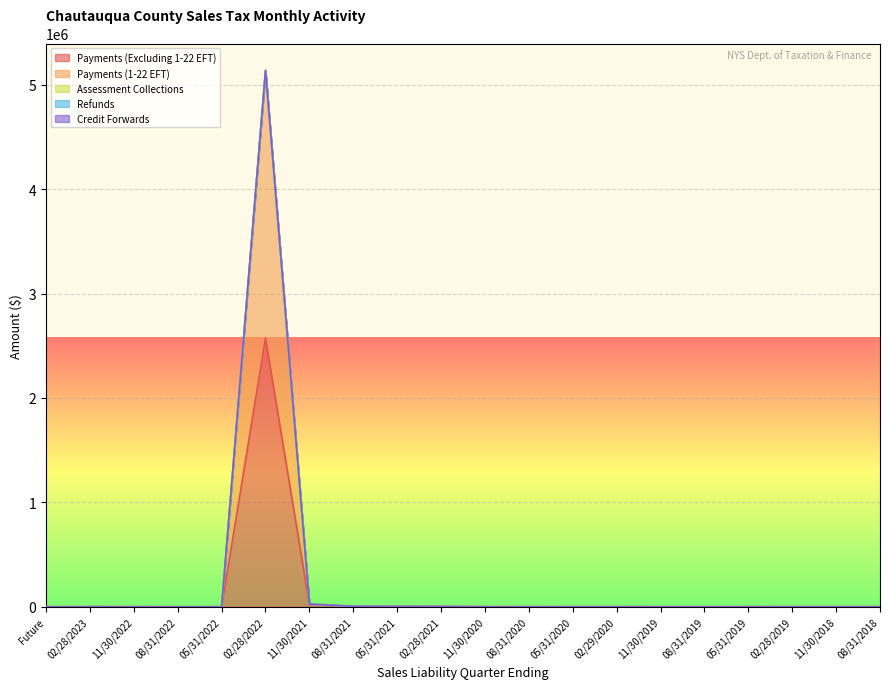

What is the label of the 3rd point from the right?

02/28/2019